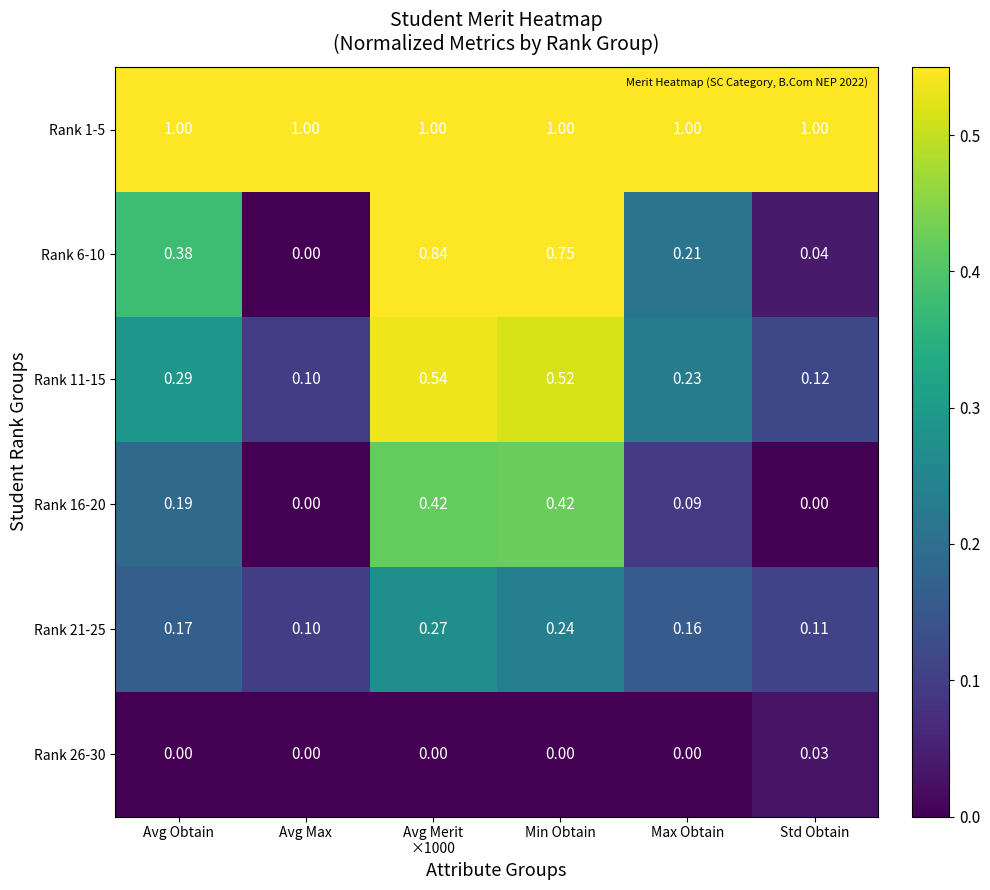

Where is Rank 6-10 nearest to the value 0?

Avg Max